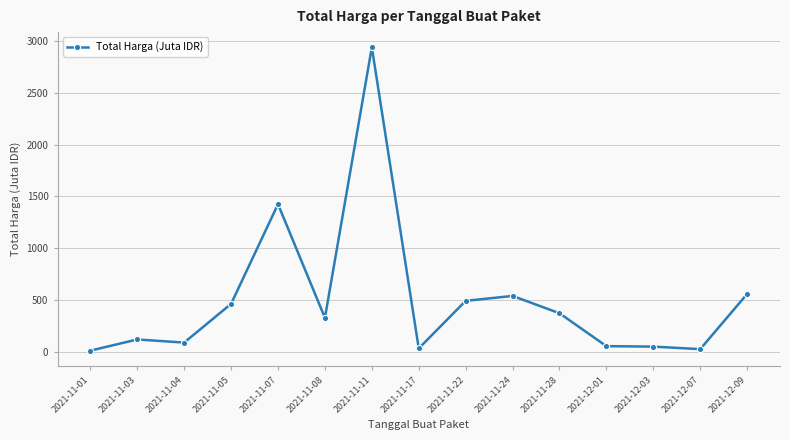

What is the label of the 13th point from the left?

2021-12-03